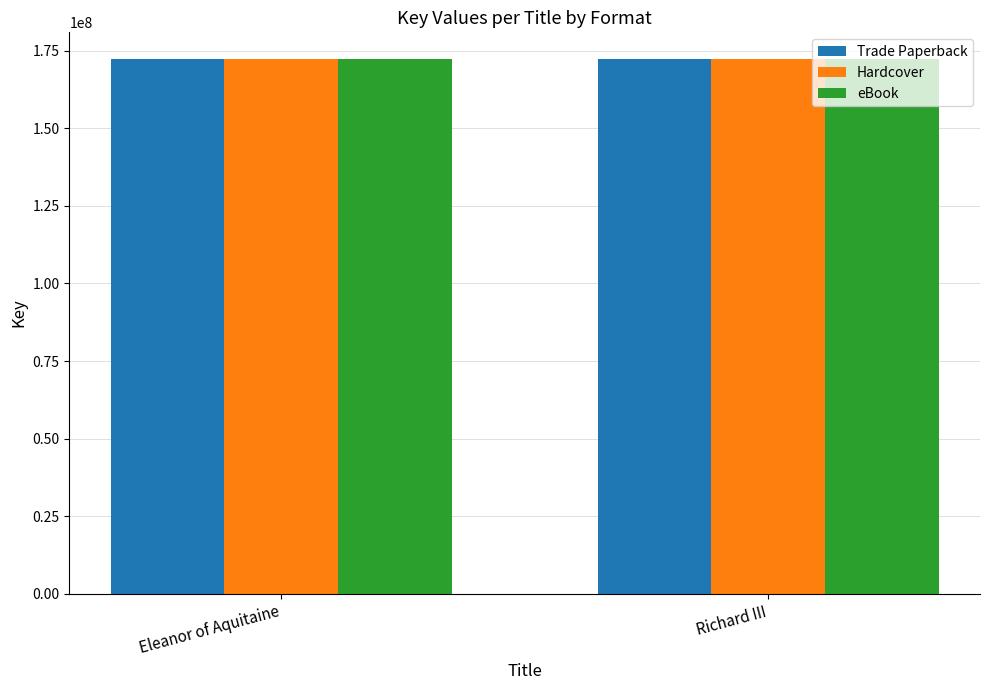

What is the approximate value of eBook at Eleanor of Aquitaine?

172274088